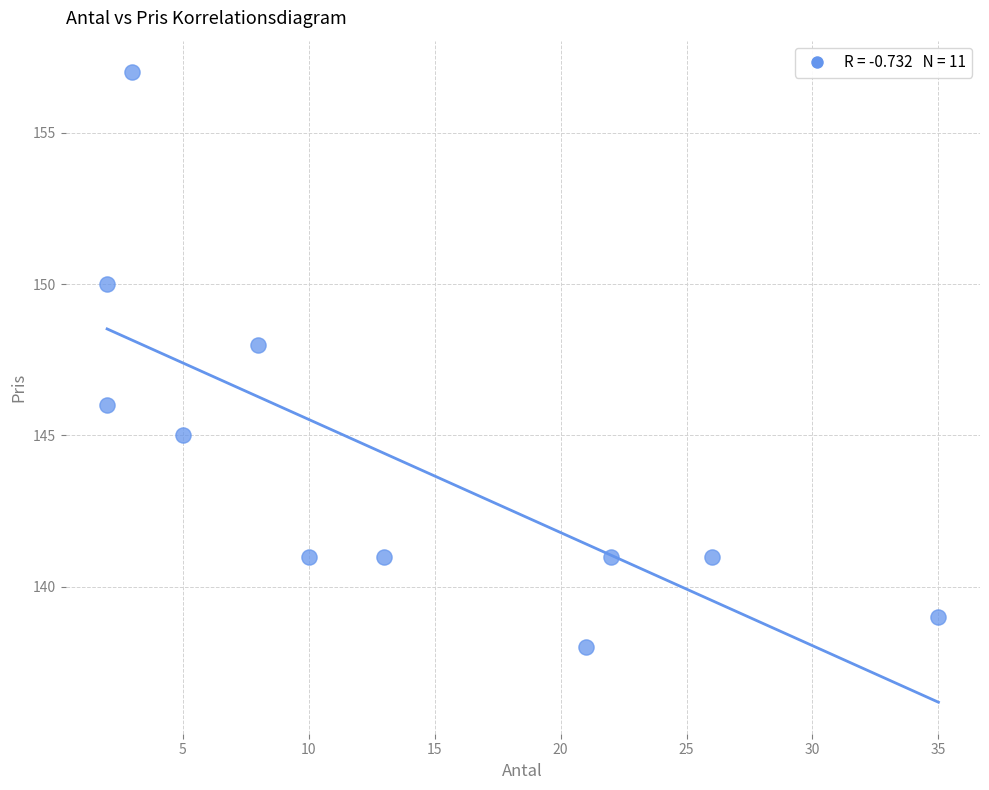

What is the range of Y values (max minus min)?

19